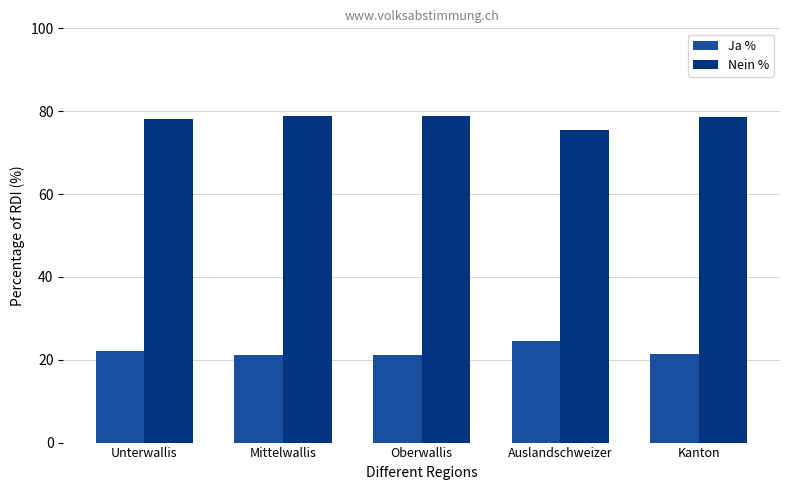

What is the label of the 4th bar from the left?

Auslandschweizer